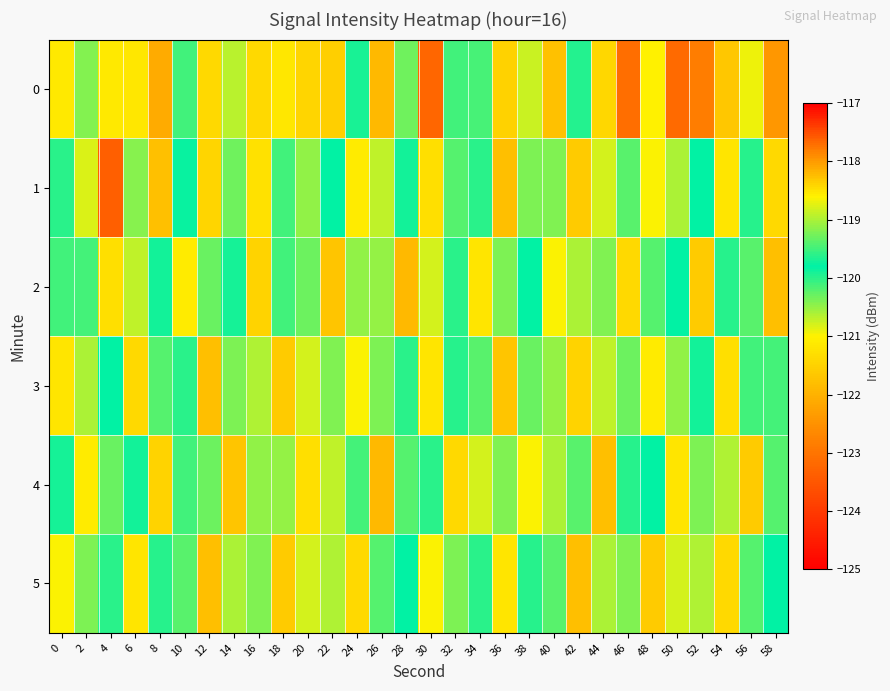

Count the number of categories in the chart.

30